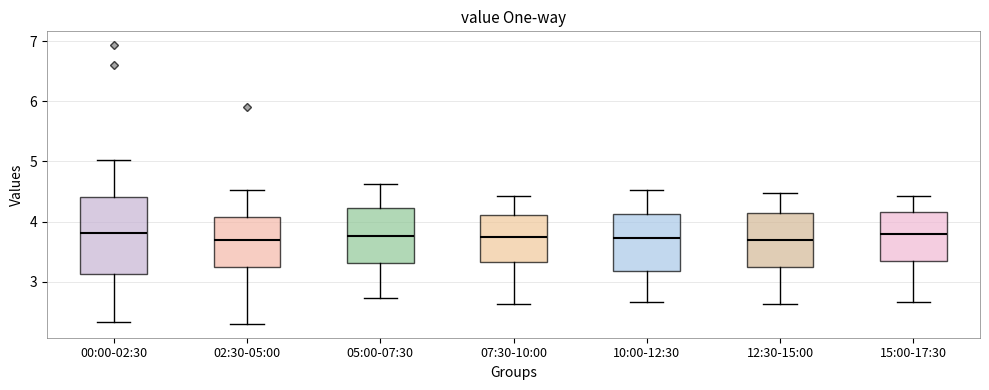

Where is the lower edge of the box for 05:00-07:30 on the y-axis? The values are not printed on the chart, so give them approximately, as read against the axis.

3.3